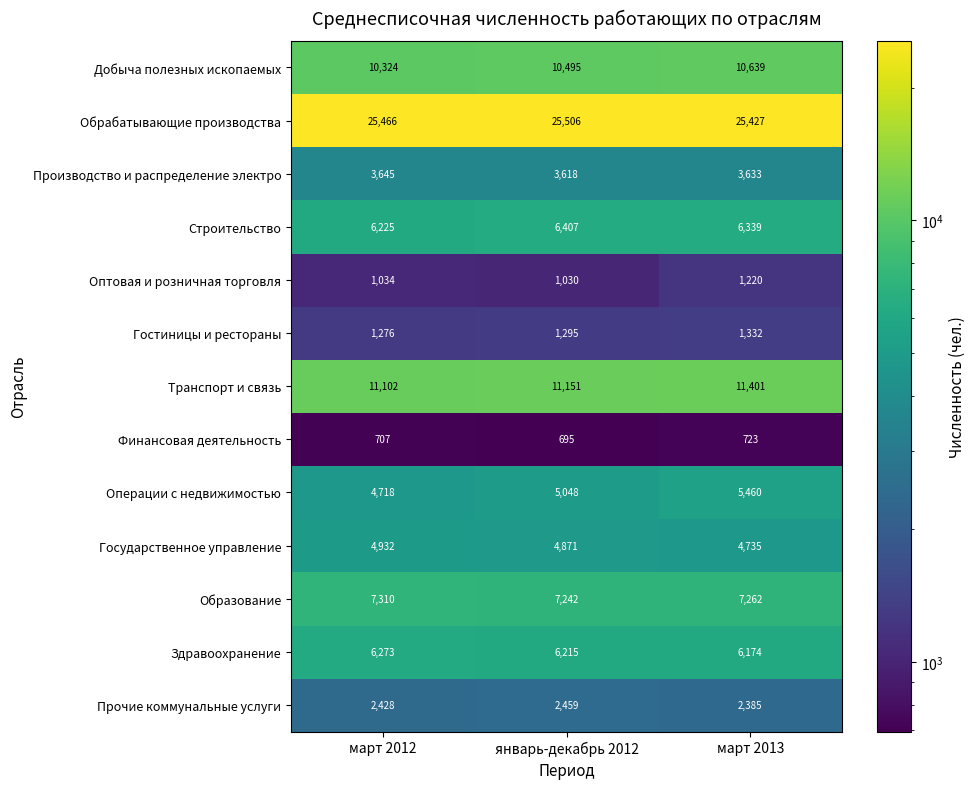

Read the Обрабатывающие производства value at январь-декабрь 2012, to the nearest 10.

25510